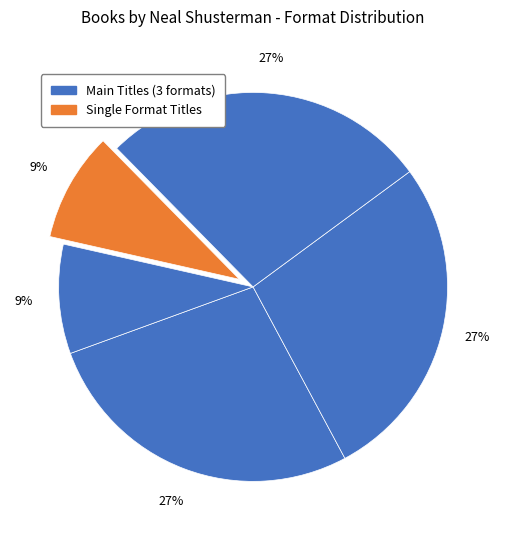

Count the number of slices in the pie.

5